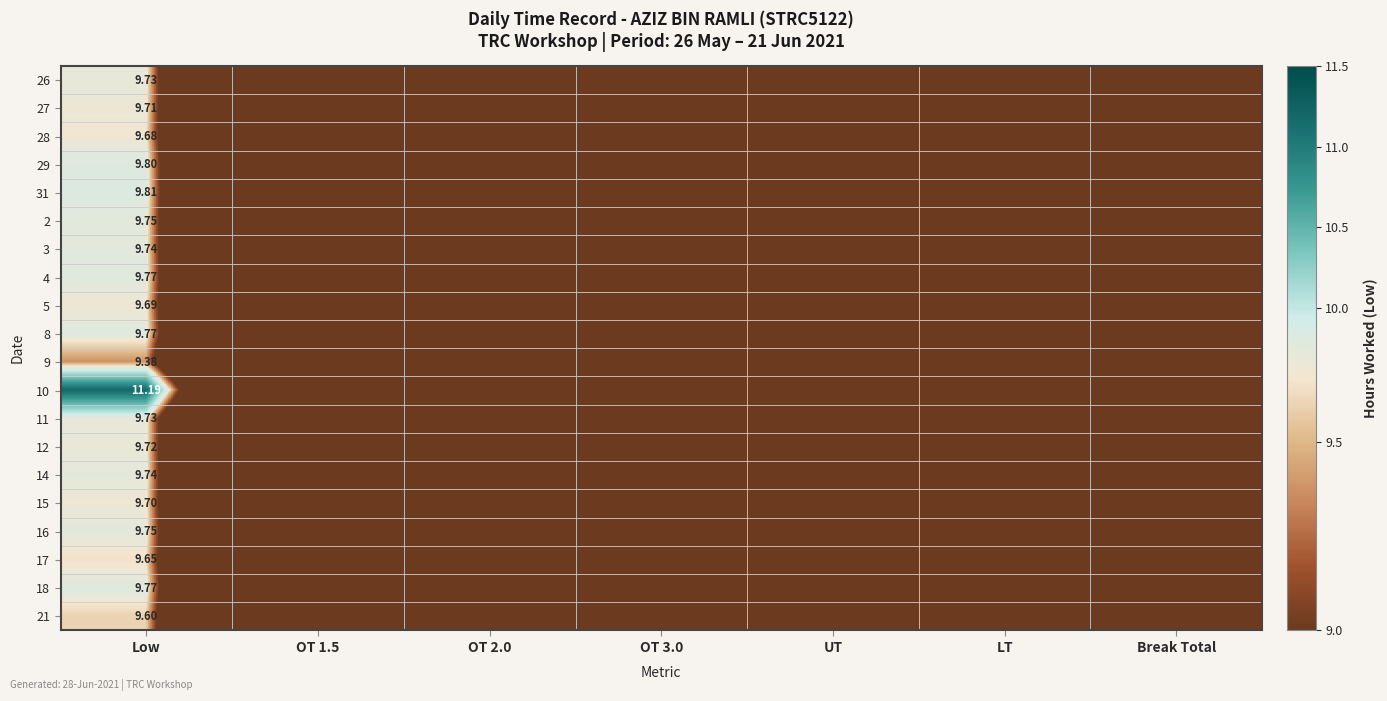

At how many categories does at least one series exceed 9?

1